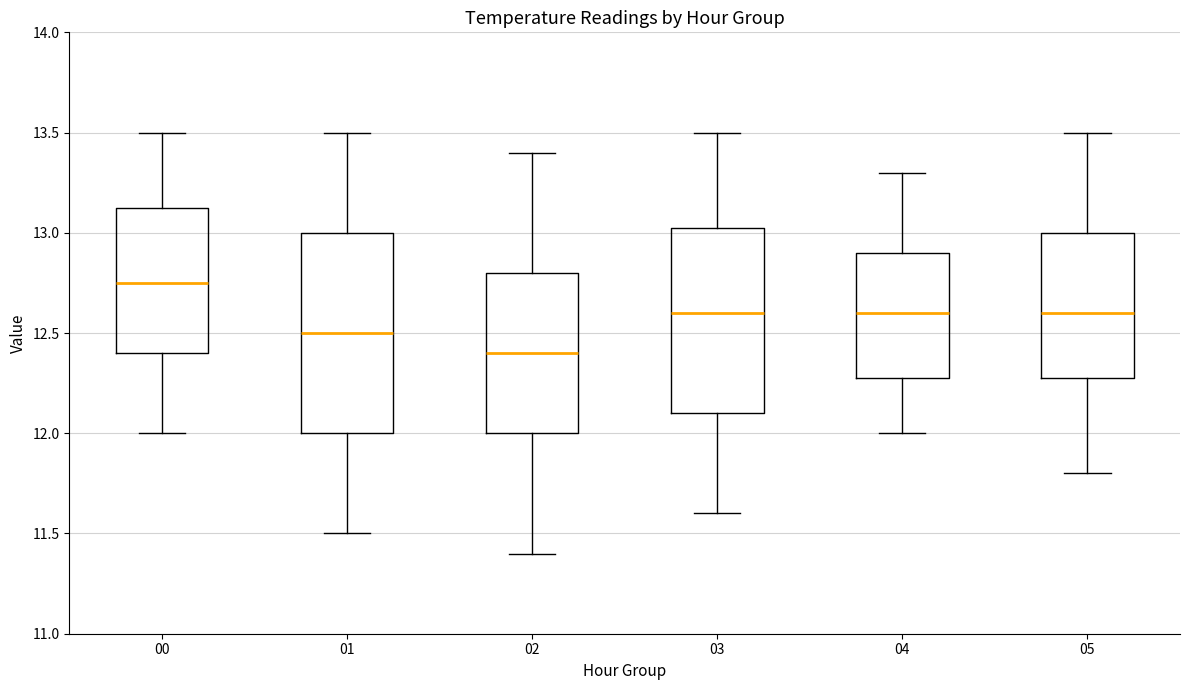

Which box's median line is the highest?

00